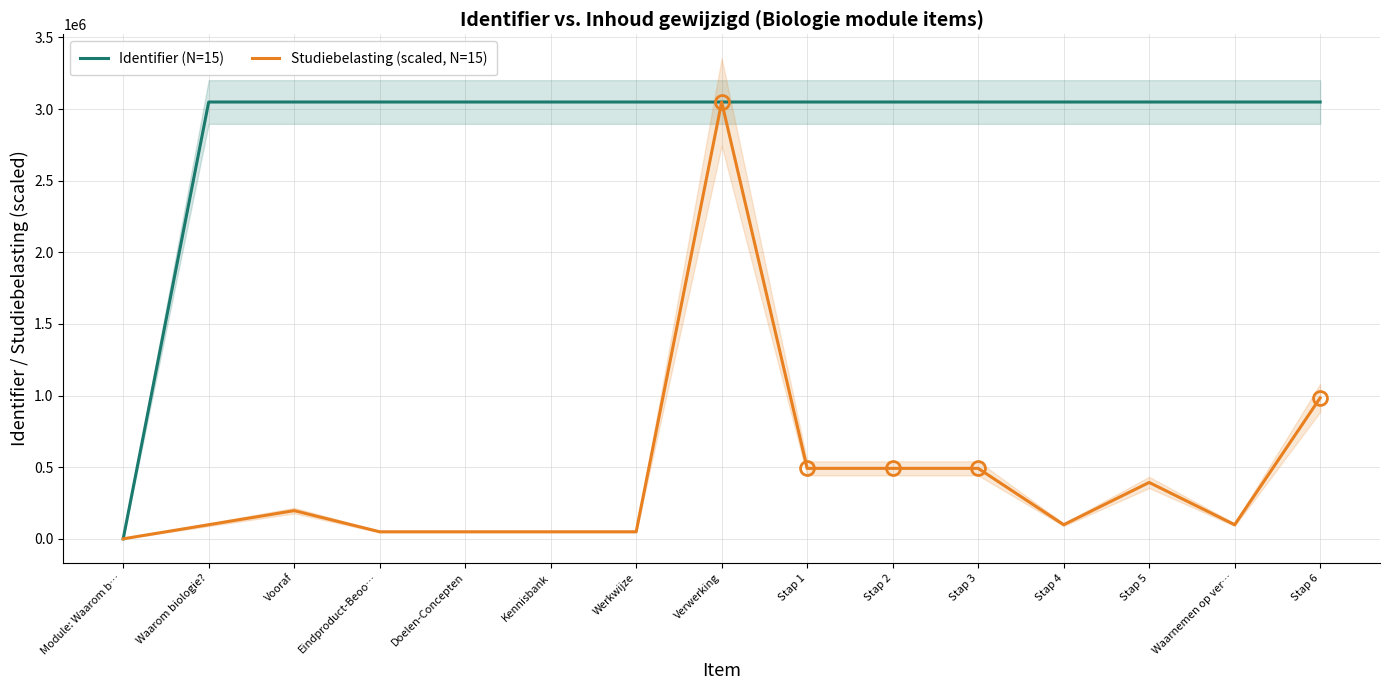

What is the maximum value shown in the chart?

3048900.0